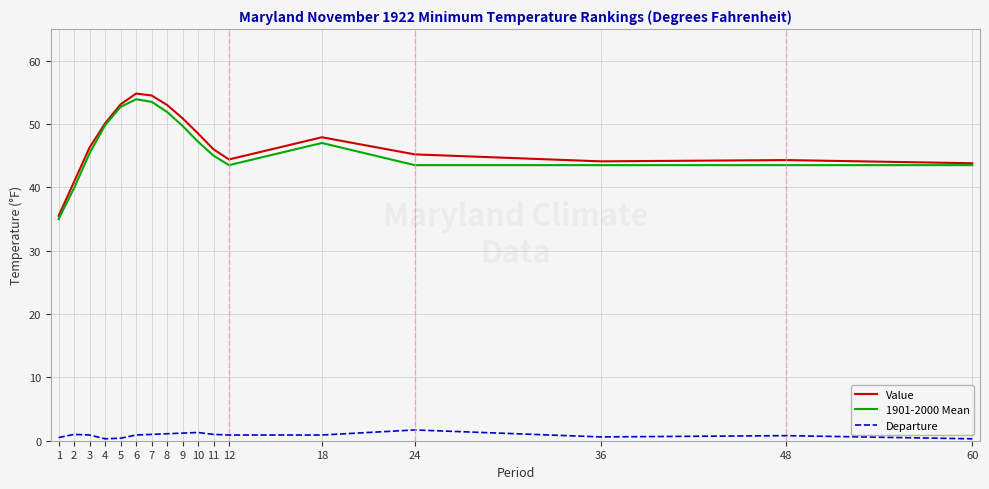

What are all the series names shown in the legend?

Value, 1901-2000 Mean, Departure